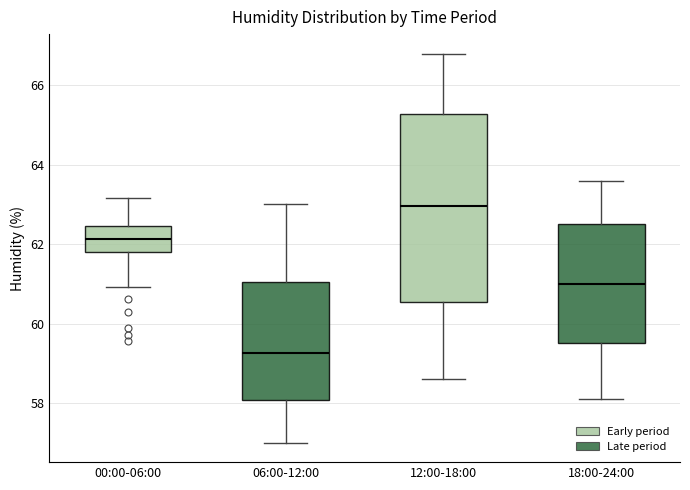

Where does the median line of the box for 18:00-24:00 sit on the y-axis? The values are not printed on the chart, so give them approximately, as read against the axis.

61.0